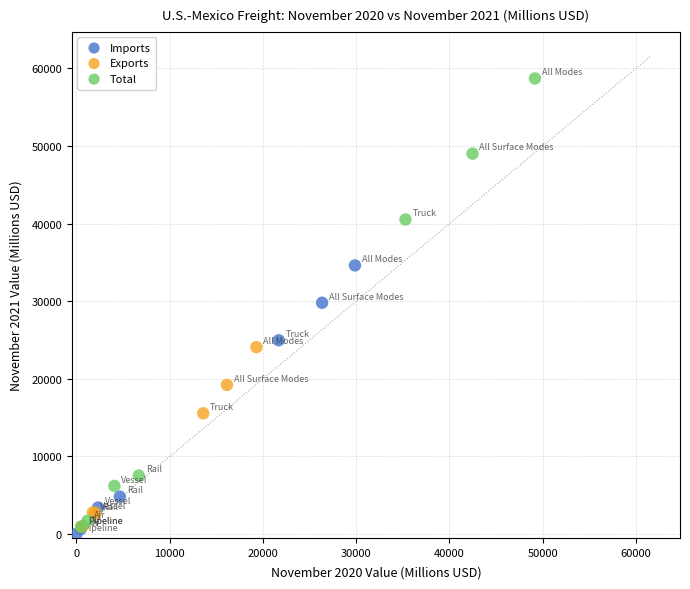

Which series has the largest Y range (max minus min)?

Total